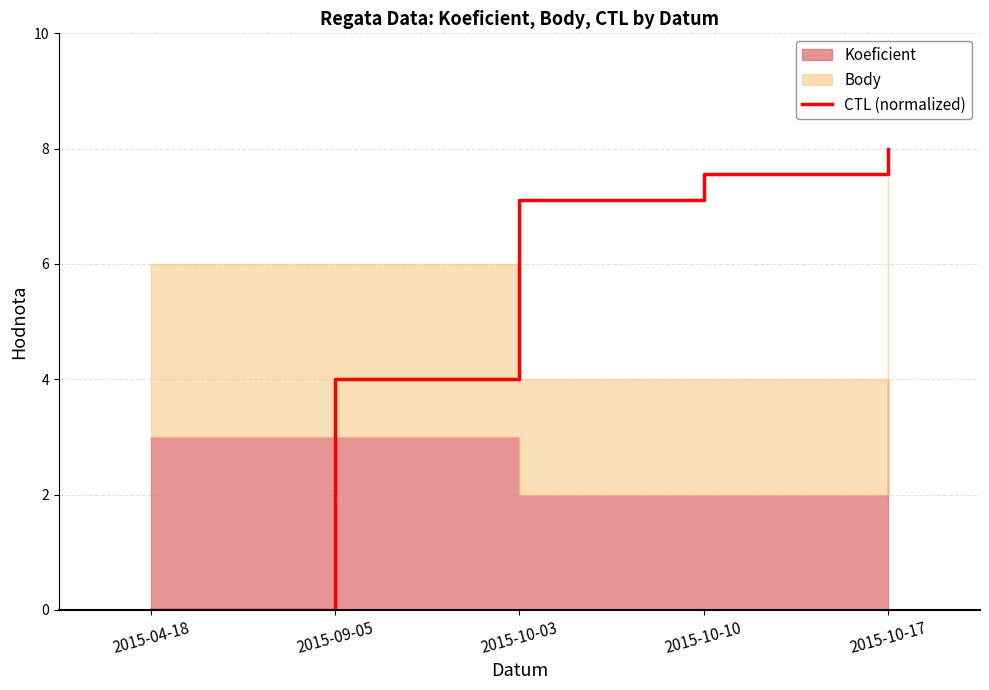

Rank the categories by value from lowest to highest.

2015-04-18, 2015-09-05, 2015-10-03, 2015-10-10, 2015-10-17